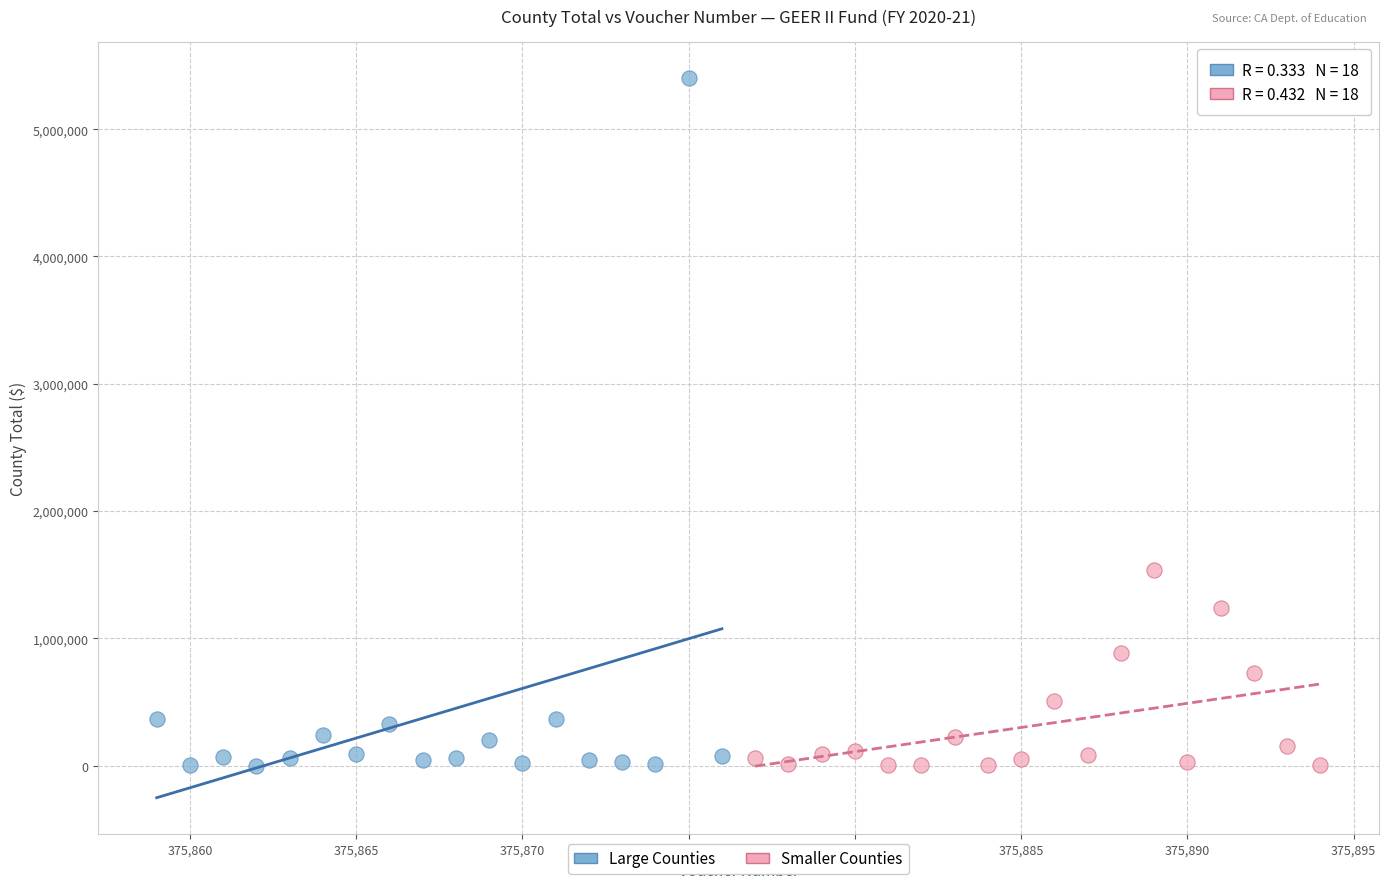

Which series contains the highest Y value?

Large Counties